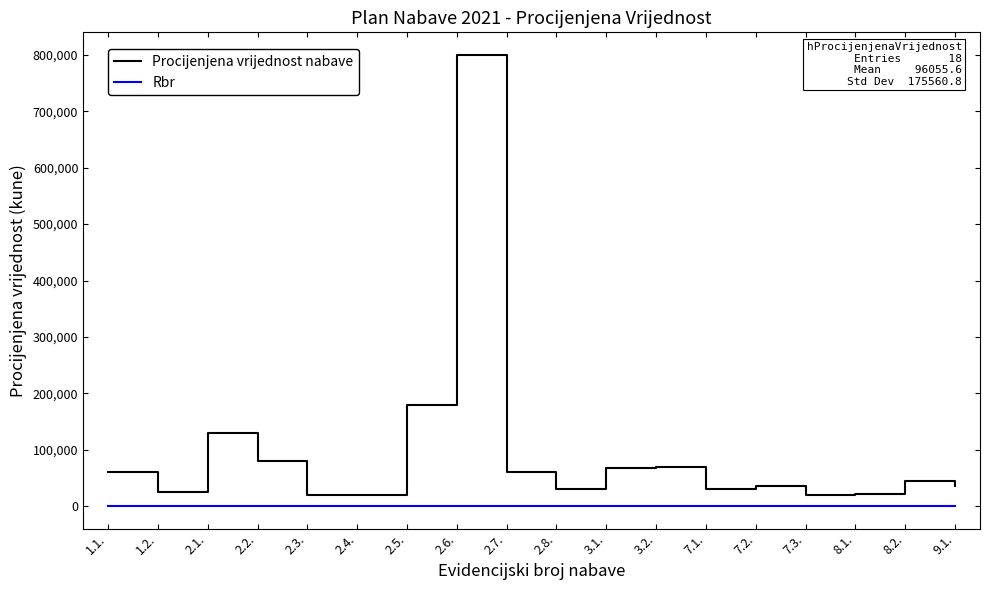

Where is Procijenjena vrijednost nabave nearest to the value 410000?

2.5.